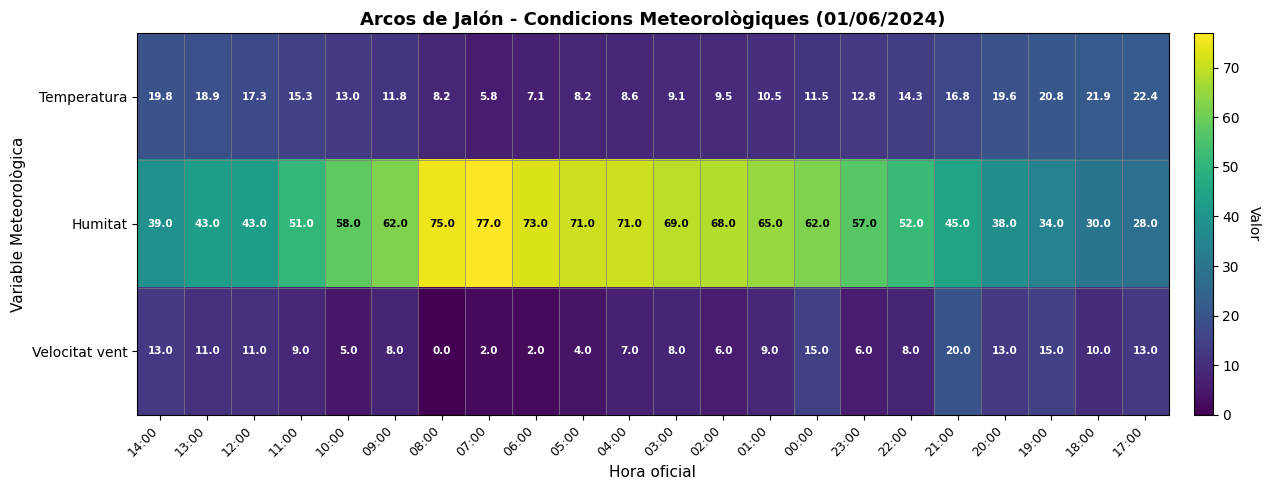

At which category is the sum across all series the highest?

00:00